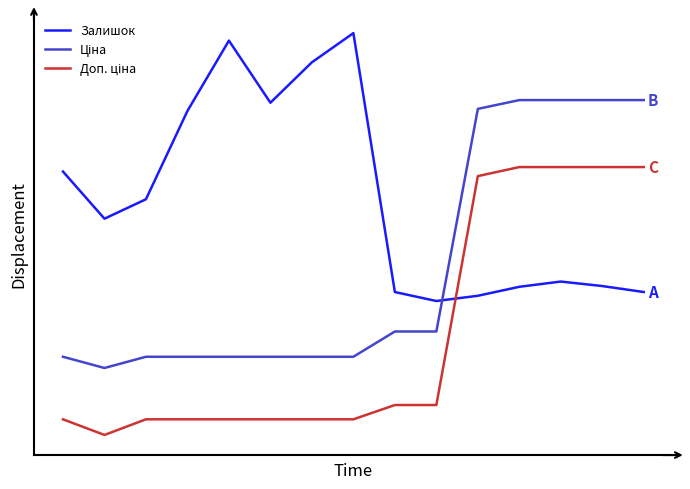

List the labels in order of Ціна value, largest first.

11, 12, 13, 14, 10, 8, 9, 0, 2, 3, 4, 5, 6, 7, 1